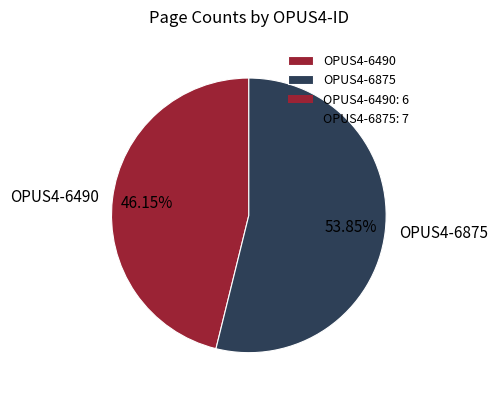

What is the total percentage of OPUS4-6875 and OPUS4-6490?

100.0%